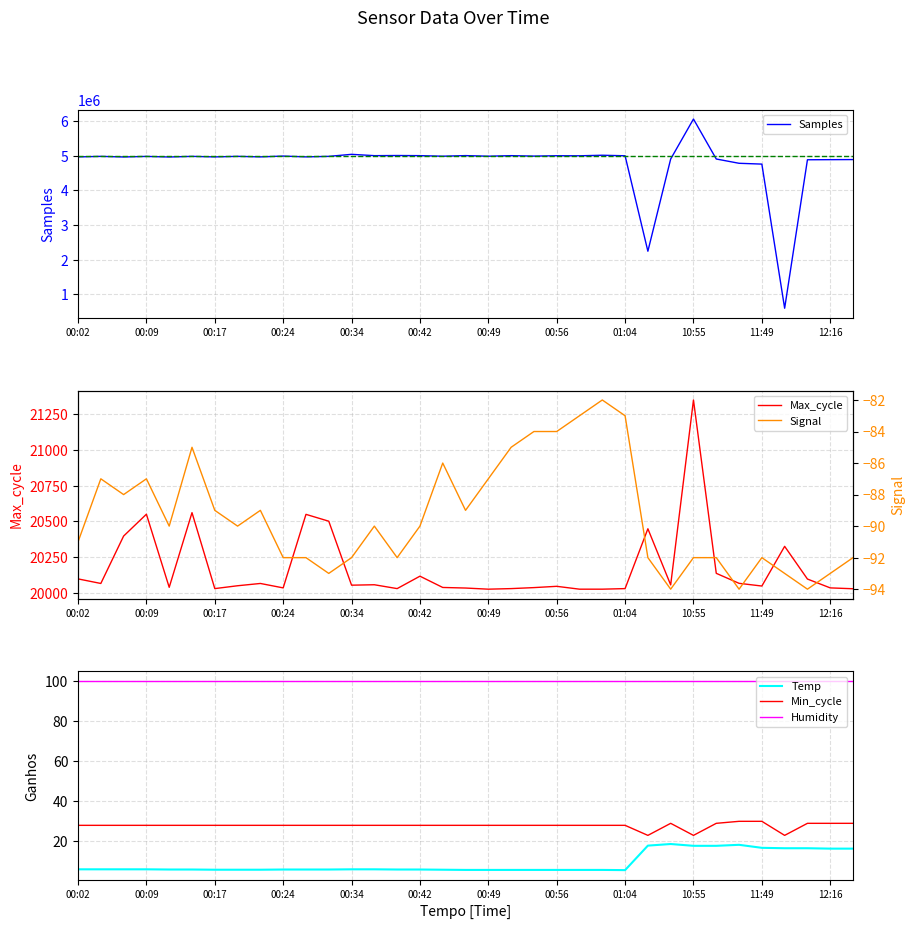

Which category has the highest value in the Max_cycle series?

10:55